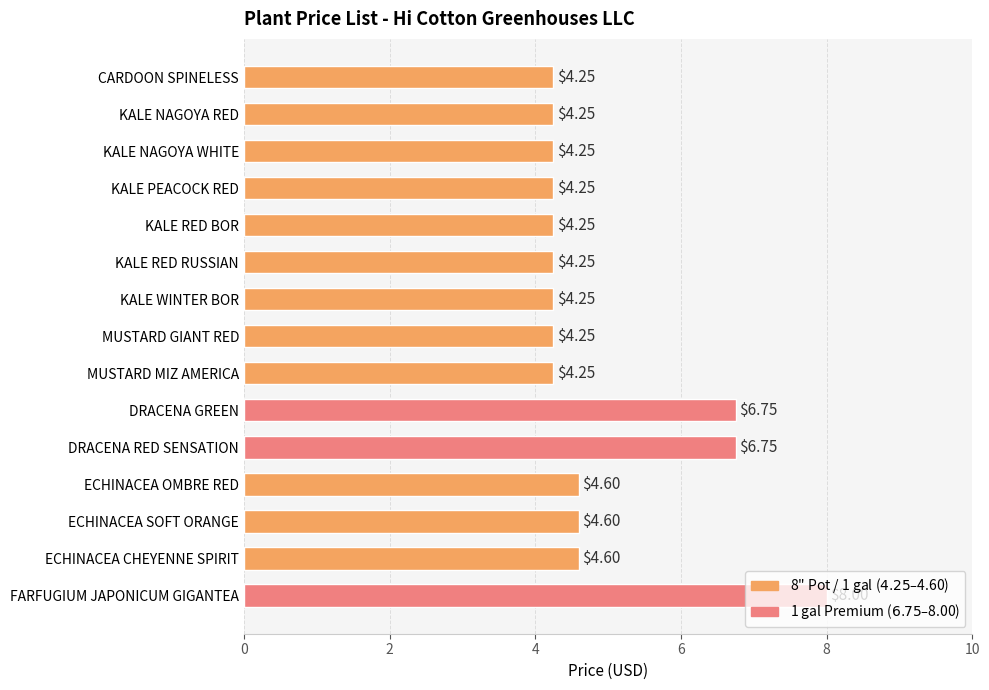

What is the greatest value displayed?

8.0